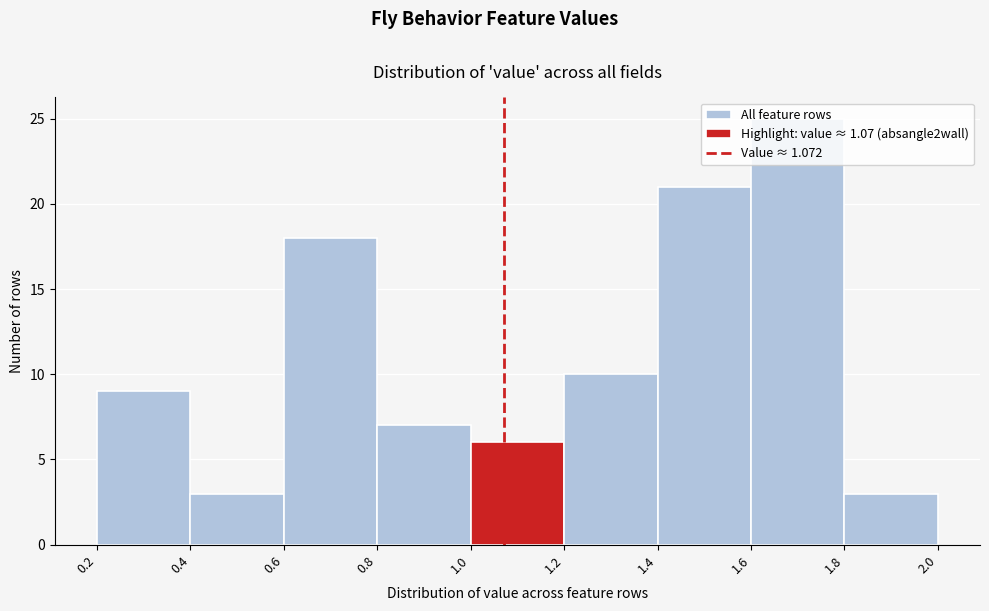

How tall is the bar that spans 1.0 to 1.2 on the x-axis? The values are not printed on the chart, so give them approximately, as read against the axis.

6